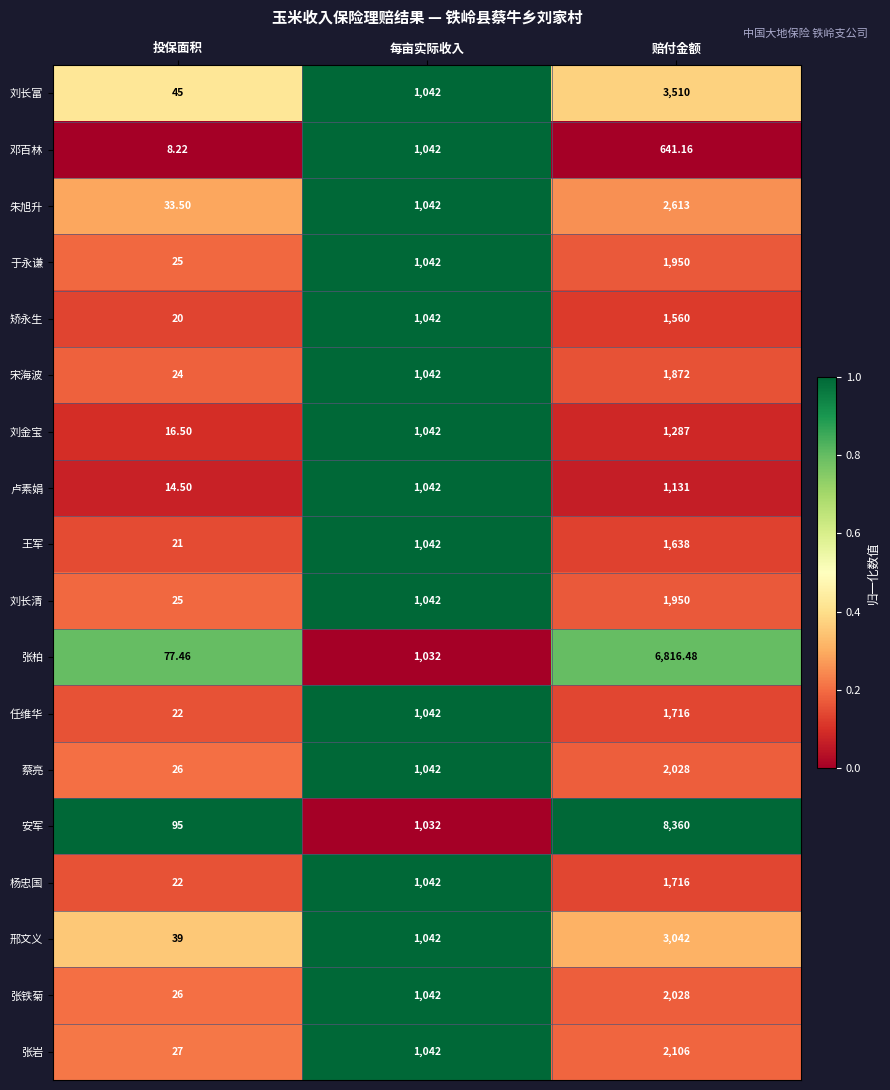

Is the value of 卢素娟 at 赔付金额 greater than the value of 杨忠国 at 赔付金额?

No